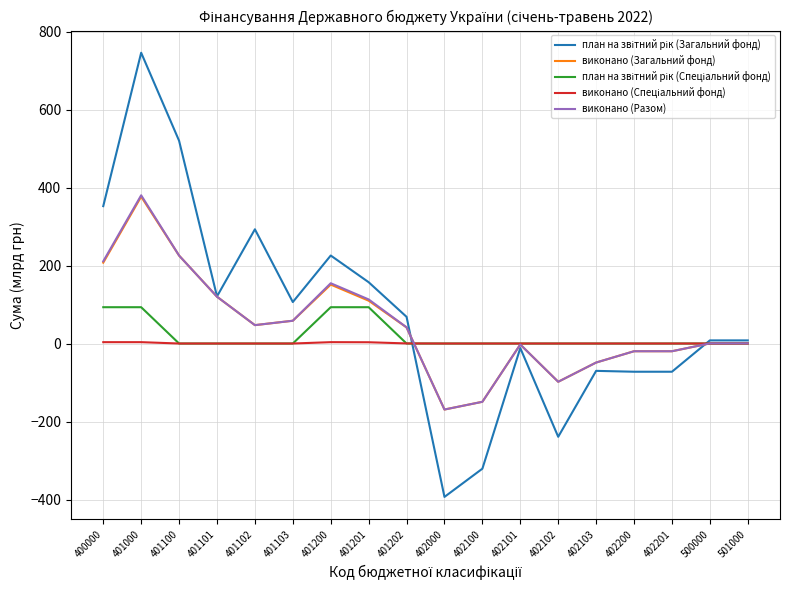

At which category is the sum across all series the highest?

401000